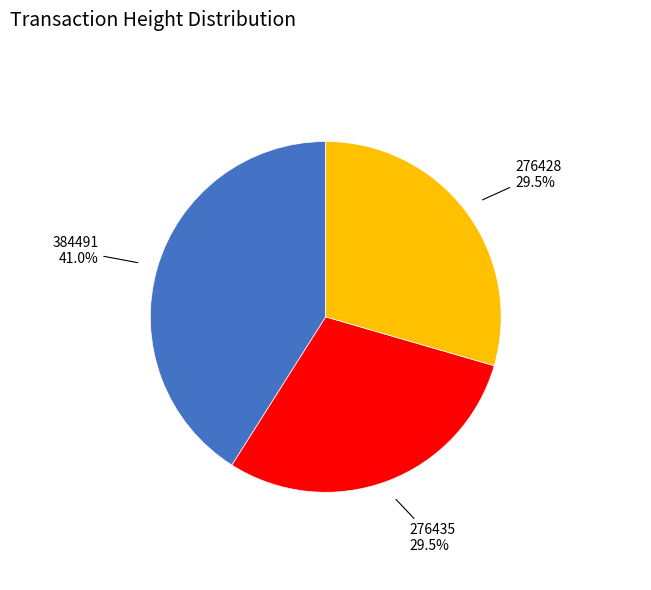

Which slice is the largest?

384491